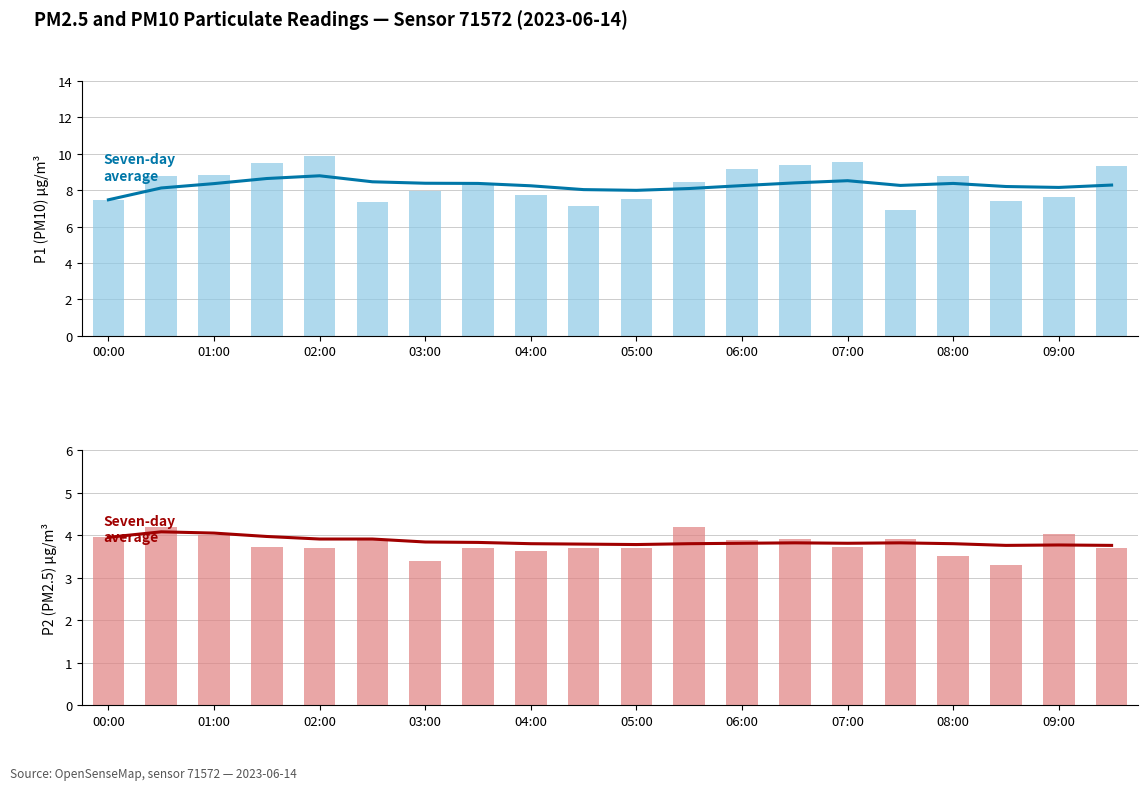

How many data points does each series have?

20